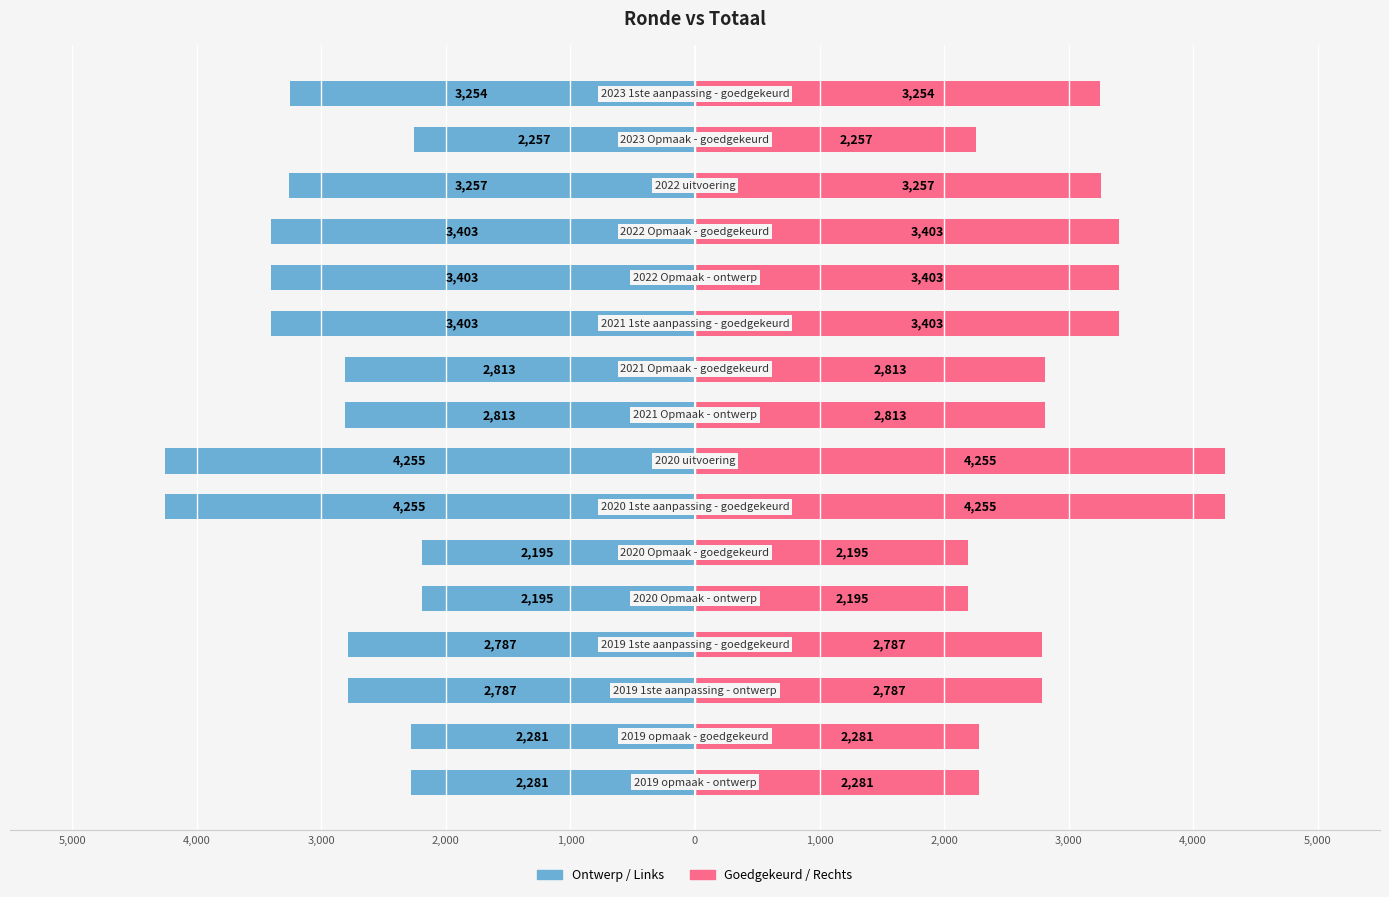

What is the greatest value displayed?

4255